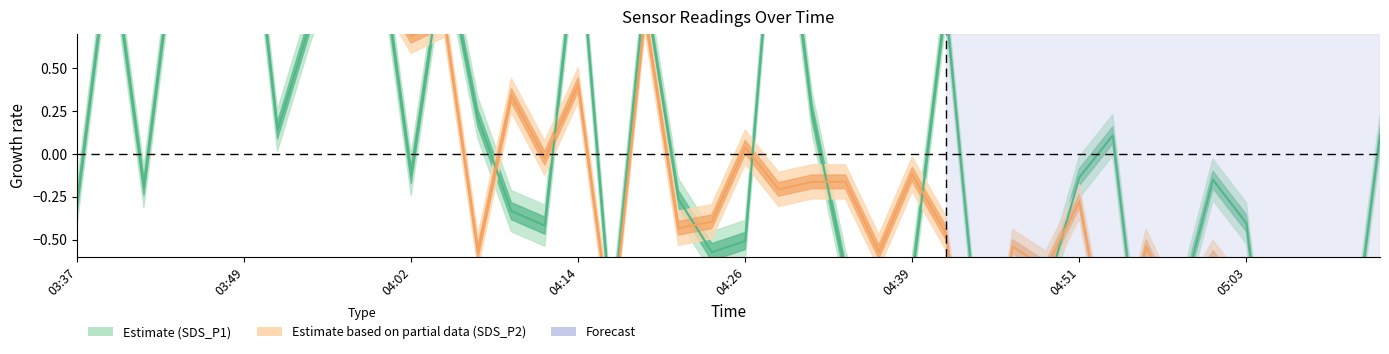

Rank the series by their average value, from lowest to highest.

SDS_P1, SDS_P2